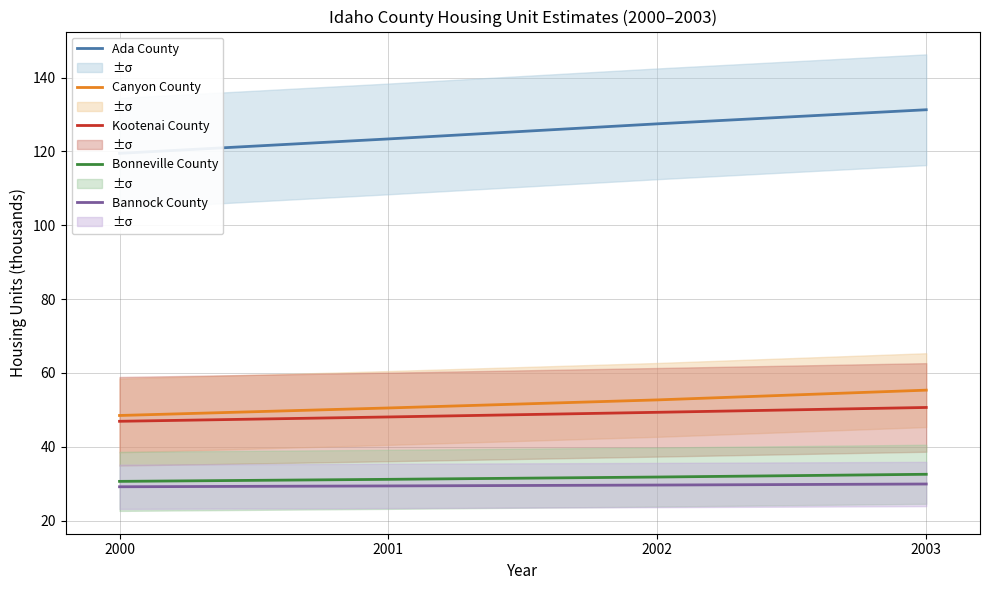

True or false: Bonneville County and Bannock County intersect in this chart.

False